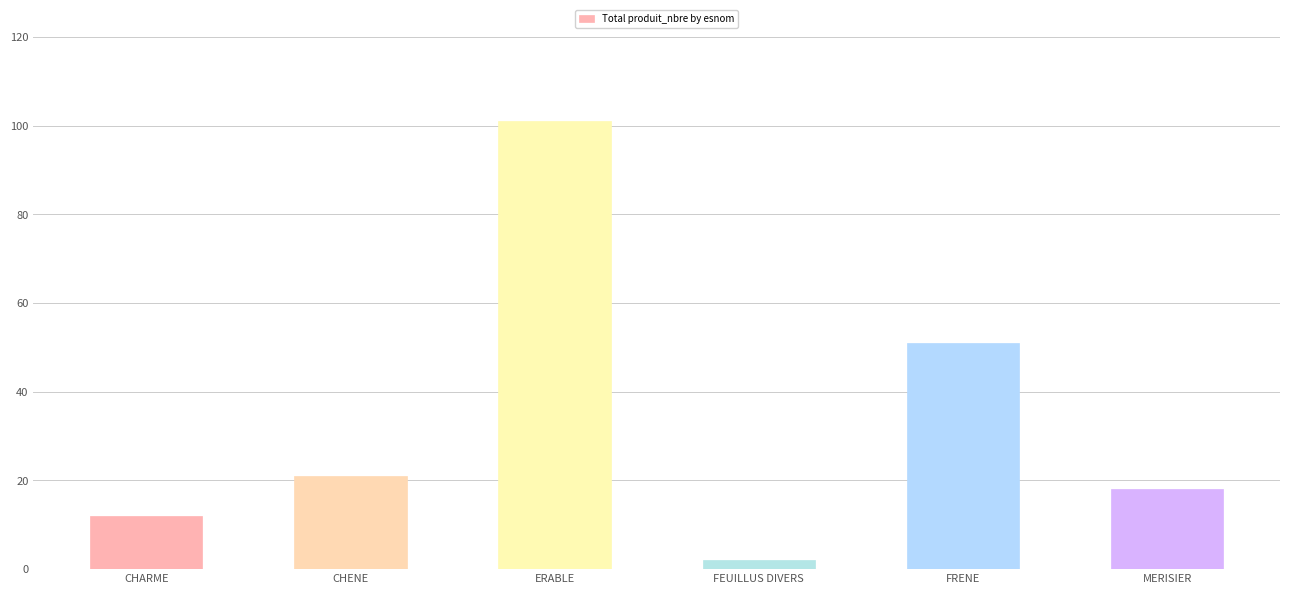

What is the average value?

34